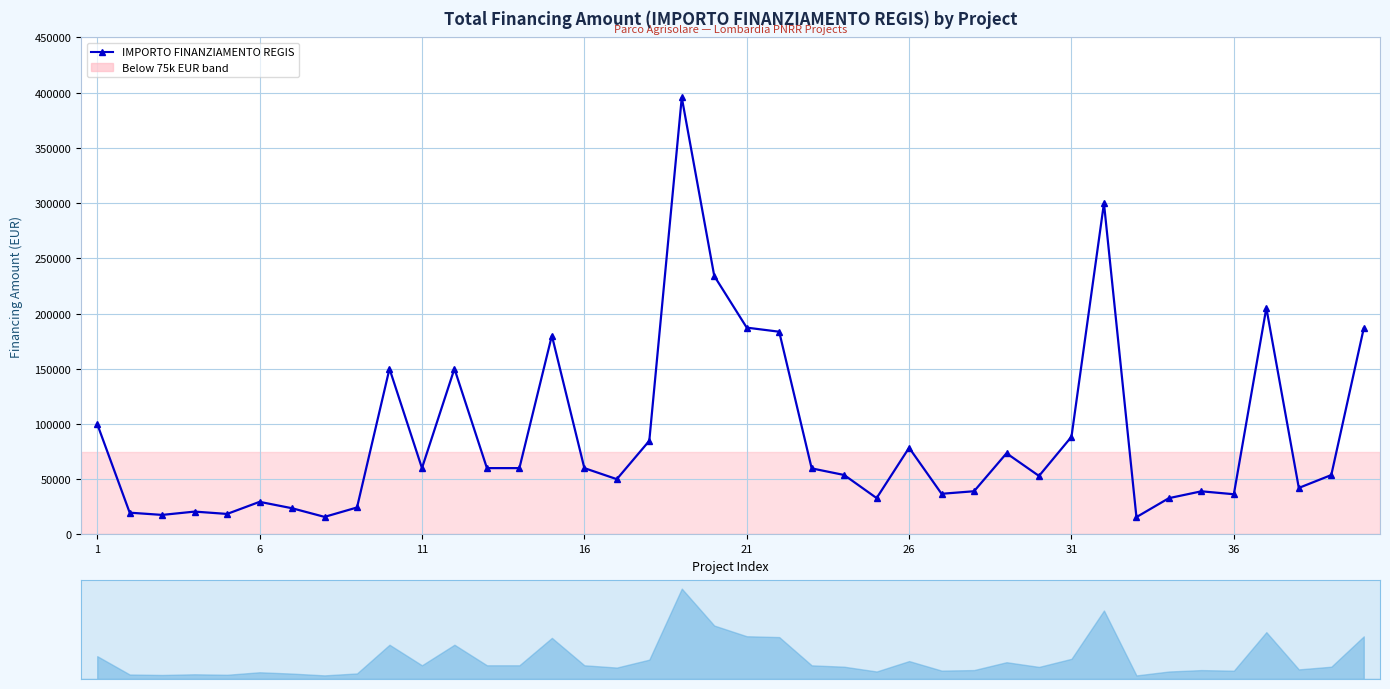

Is this an area chart (filled region under the line)?

No